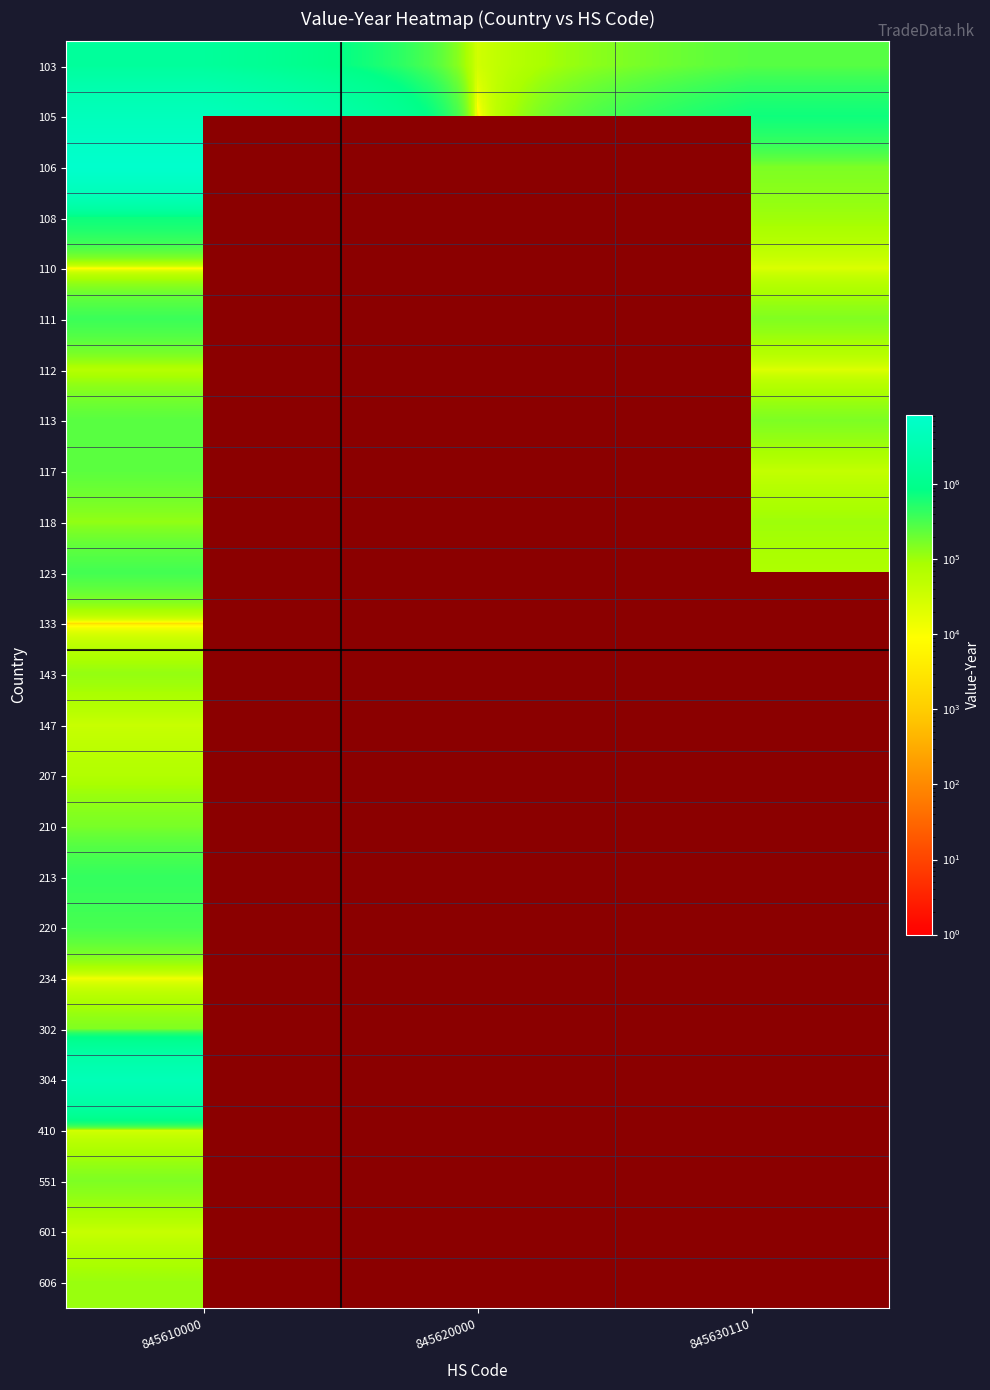

How many distinct data groups are displayed?

25